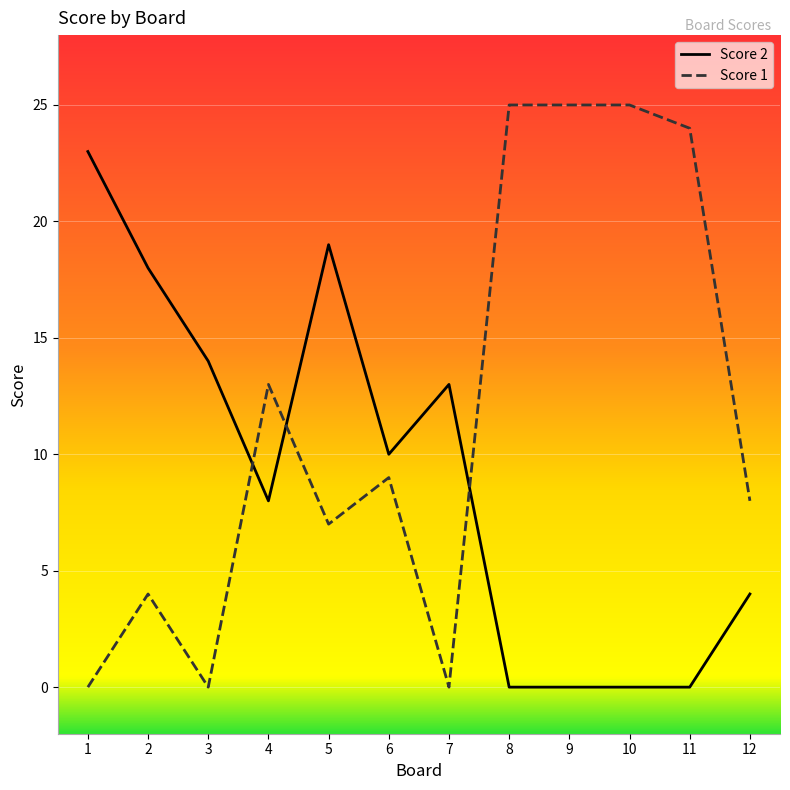

At which label is Score 2 closest to 11?

6